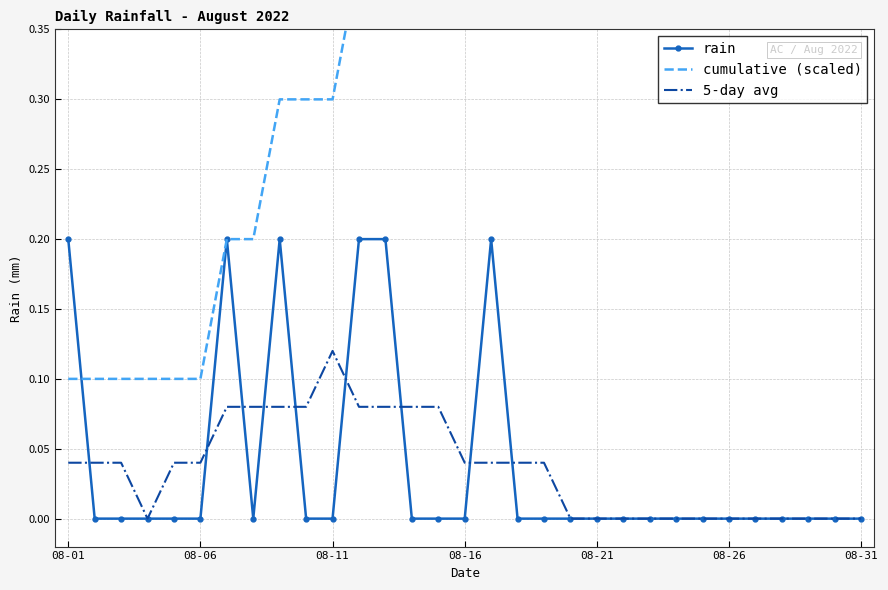

True or false: rain has a value of 0.0 at 08-26.

True